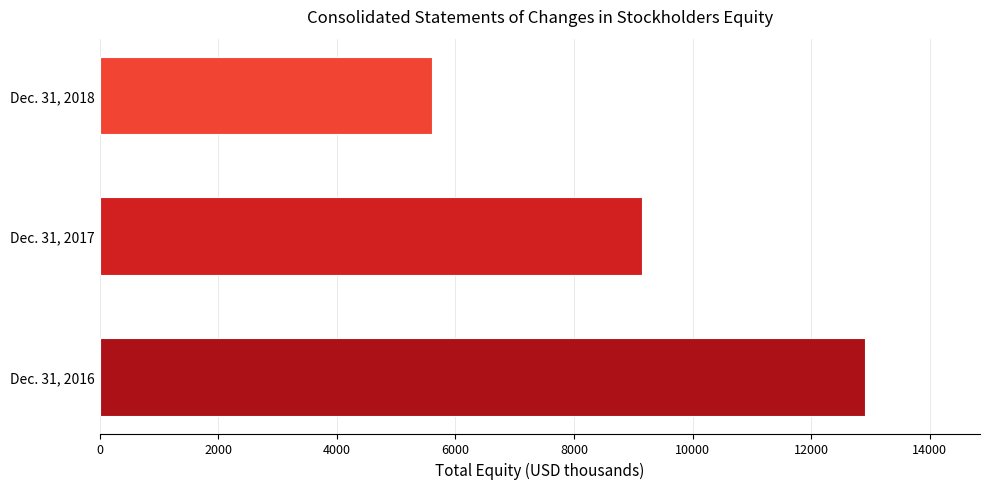

At which label is the value closest to 9261?

Dec. 31, 2017